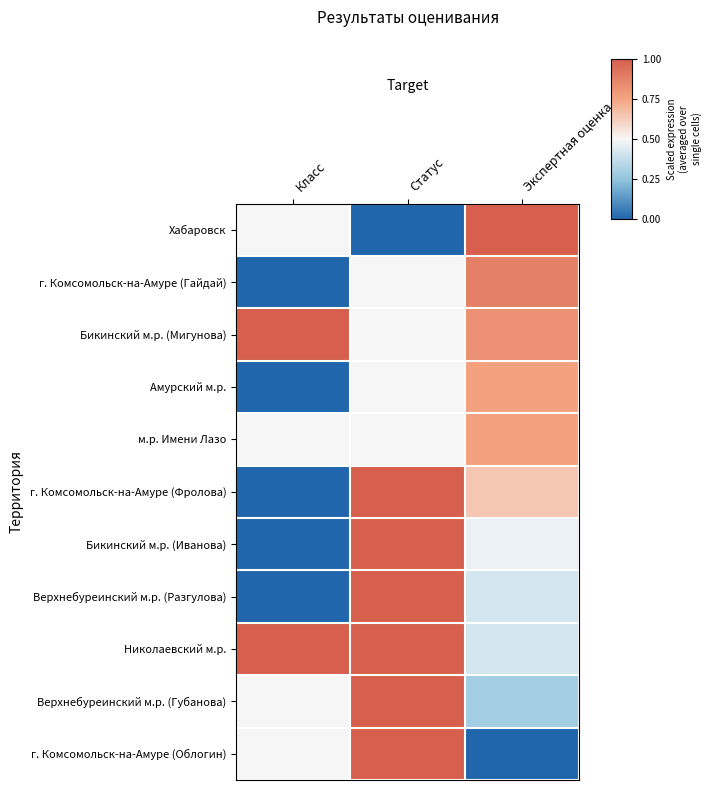

What is the total value across all series at Класс?

4.0